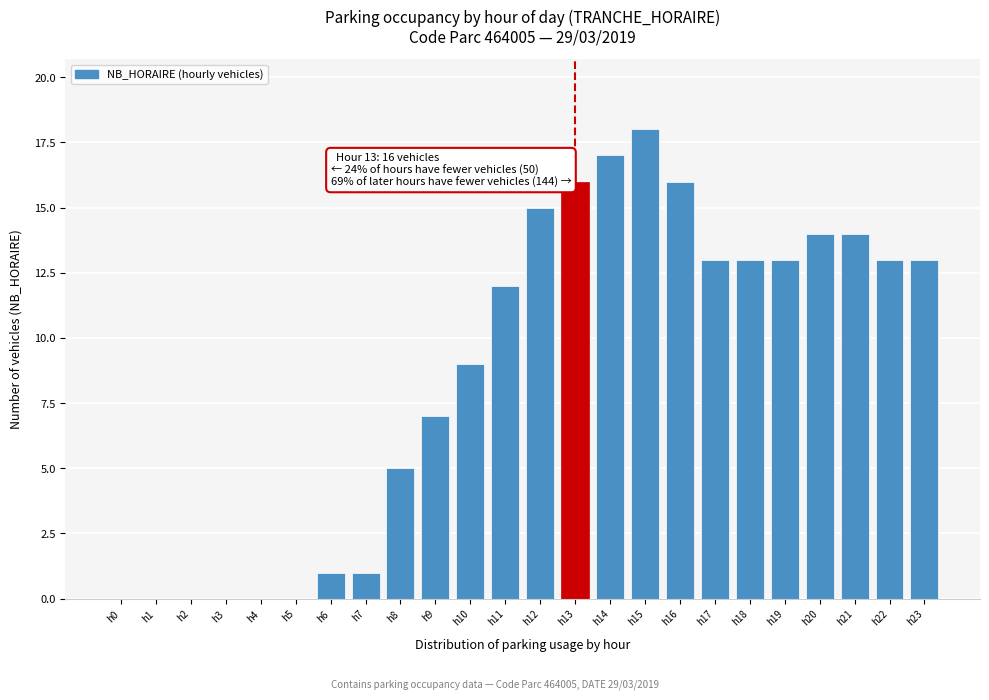

Reading left to right, what are all the values shown in this chart?

h0=0	h1=0	h2=0	h3=0	h4=0	h5=0	h6=1	h7=1	h8=5	h9=7	h10=9	h11=12	h12=15	h13=16	h14=17	h15=18	h16=16	h17=13	h18=13	h19=13	h20=14	h21=14	h22=13	h23=13